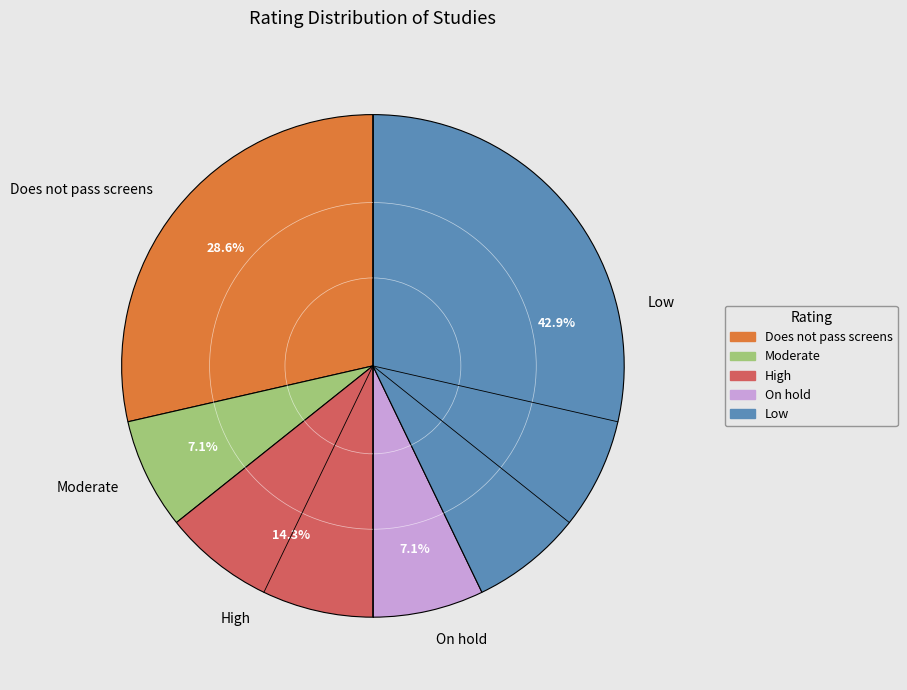

To the nearest percent, what is the combined percentage of High and On hold?

21%